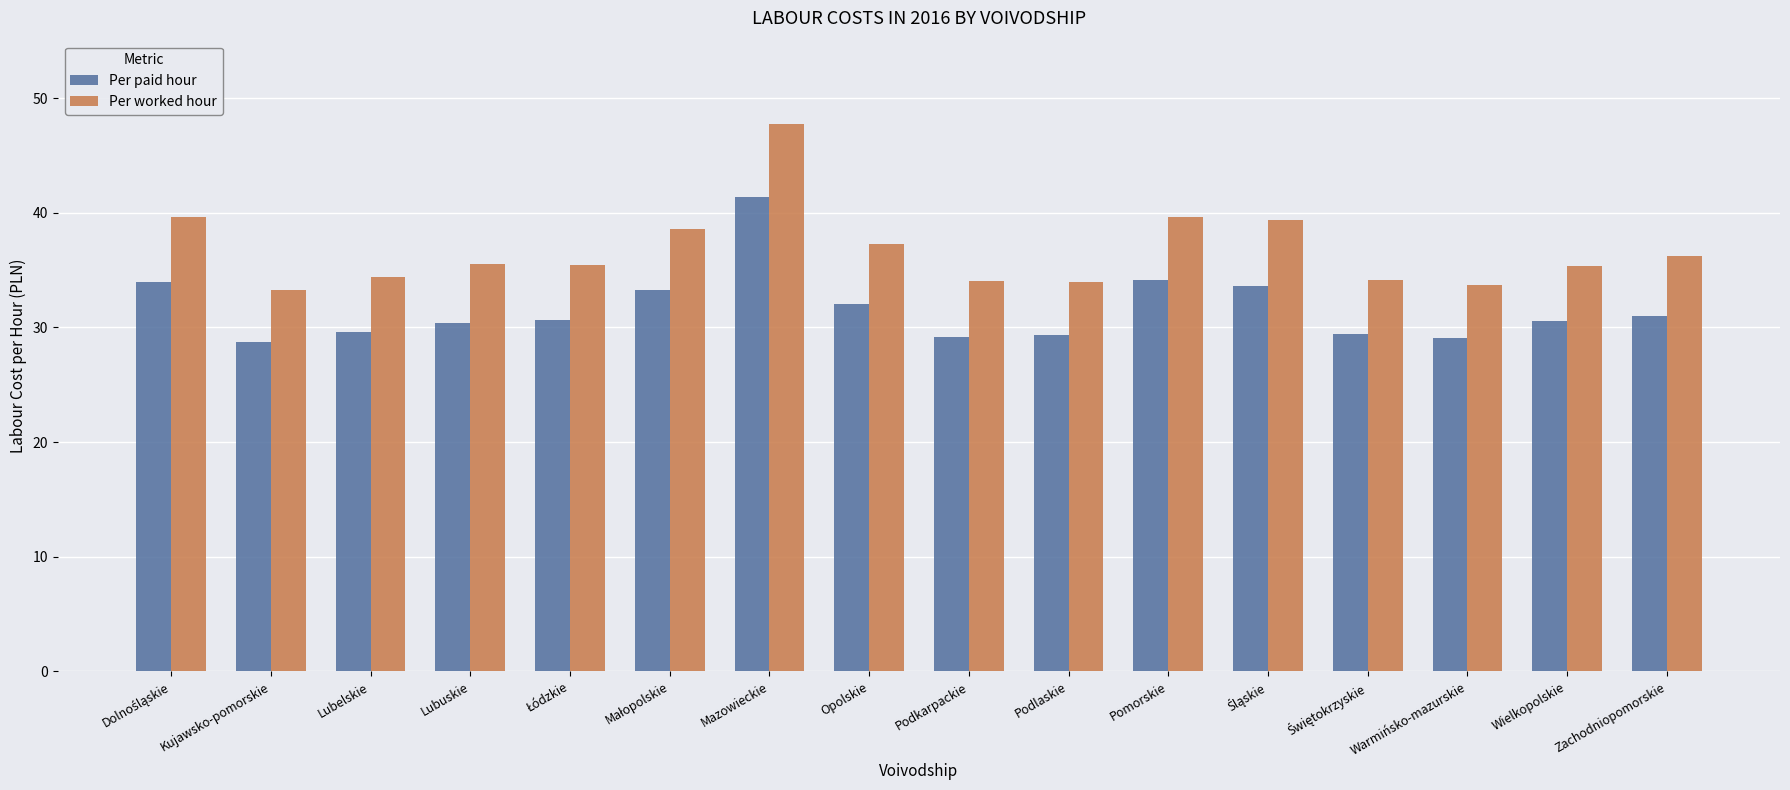

Is it true that Per paid hour equals 29.3 at Podlaskie?

True